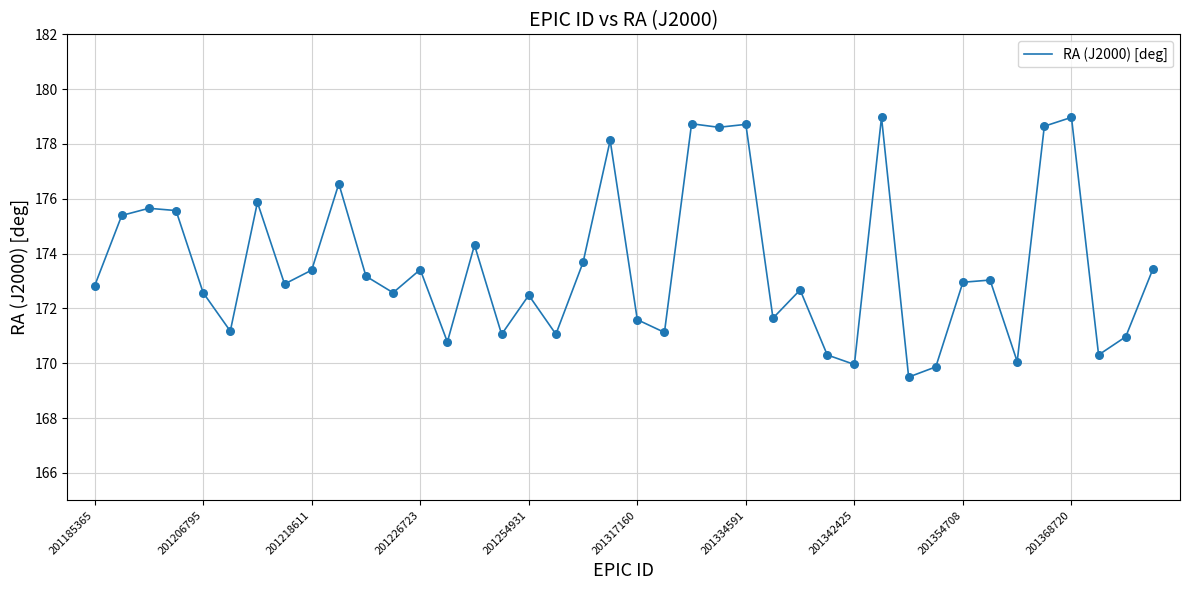

What is the smallest value displayed?

169.5